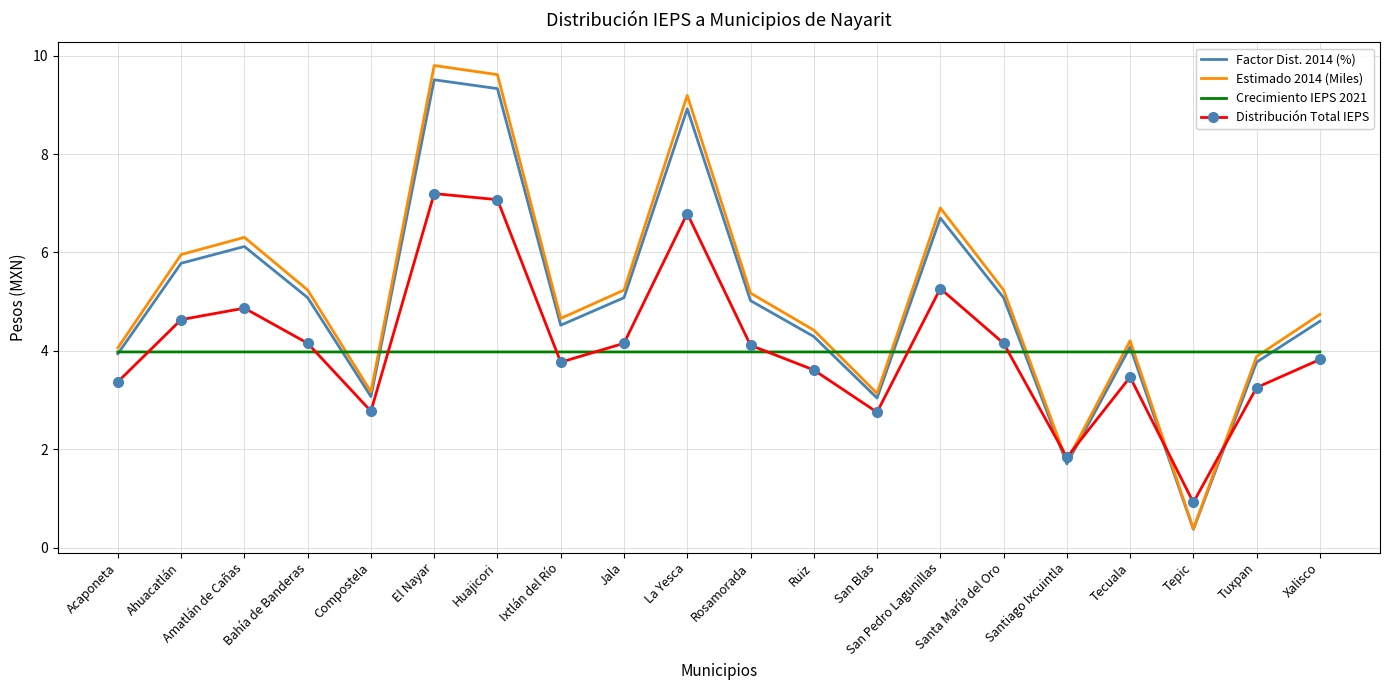

What is the difference between the highest and lowest values at Ruiz?

0.8